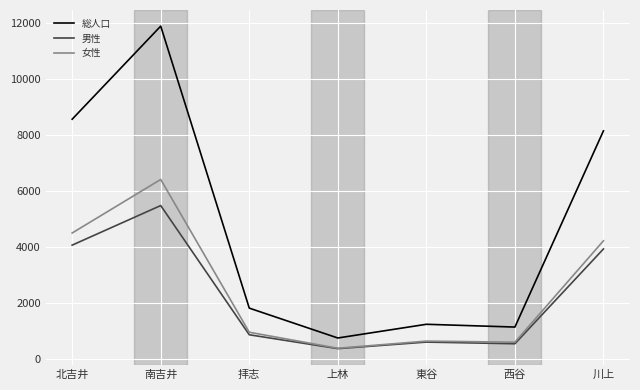

Does the chart display data point markers on the line(s)?

No